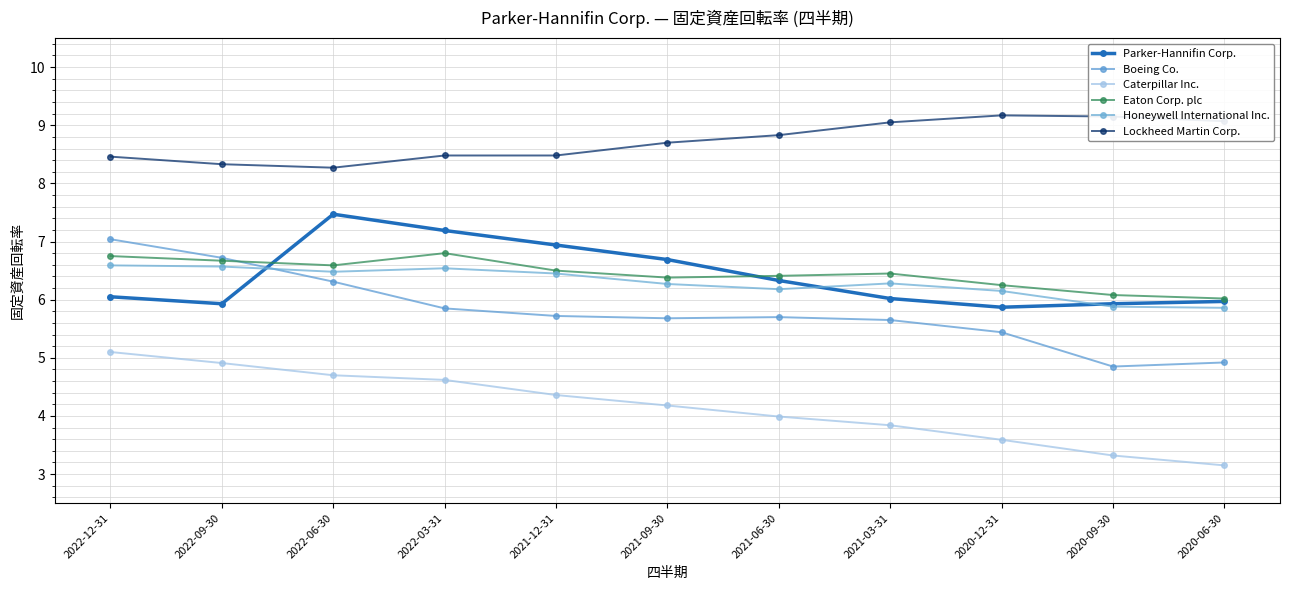

What position from the left is 2020-09-30?

10